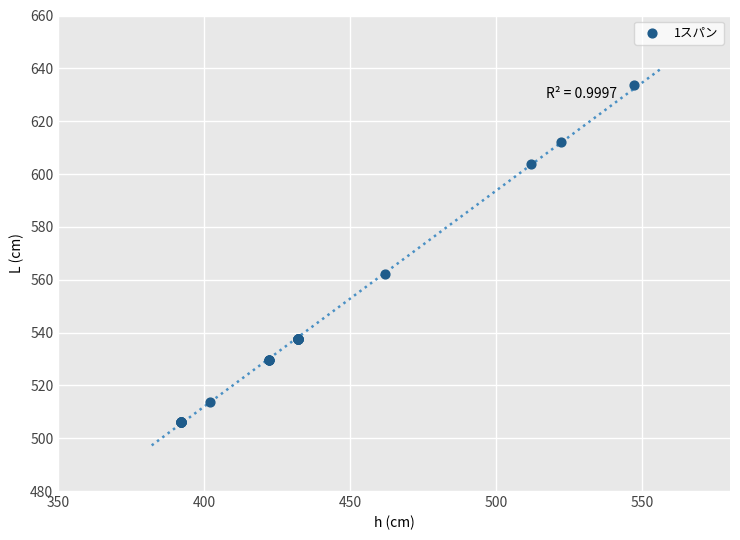

What Y value in the scatter plot is closest to 569?

562.0